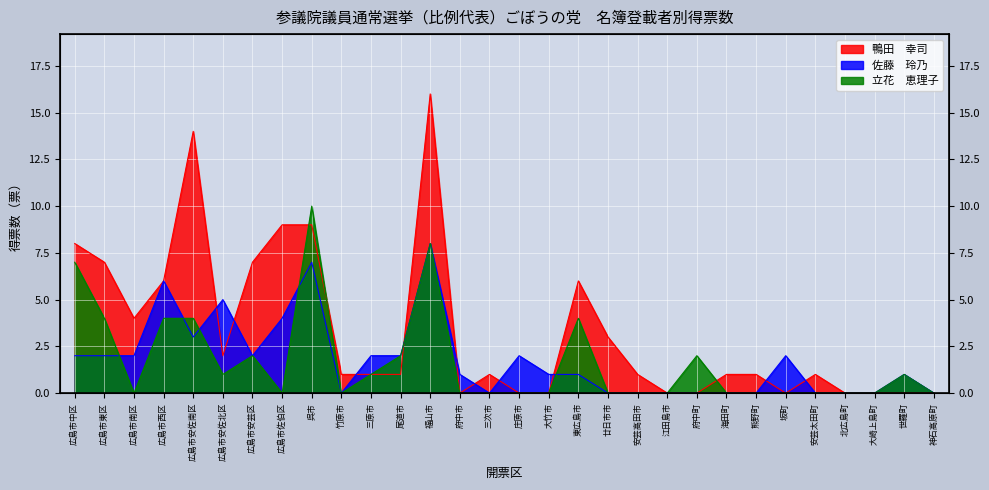

Rank the categories by 佐藤　玲乃 value from highest to lowest.

福山市, 呉市, 広島市西区, 広島市安佐北区, 広島市佐伯区, 広島市安佐南区, 広島市中区, 広島市東区, 広島市南区, 広島市安芸区, 三原市, 尾道市, 庄原市, 坂町, 府中市, 大竹市, 東広島市, 世羅町, 竹原市, 三次市, 廿日市市, 安芸高田市, 江田島市, 府中町, 海田町, 熊野町, 安芸太田町, 北広島町, 大崎上島町, 神石高原町